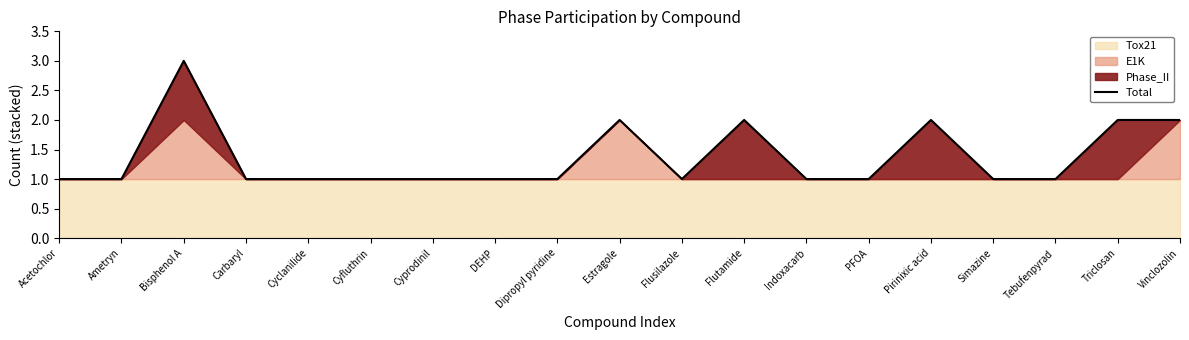

How many values are between 1 and 2?

18